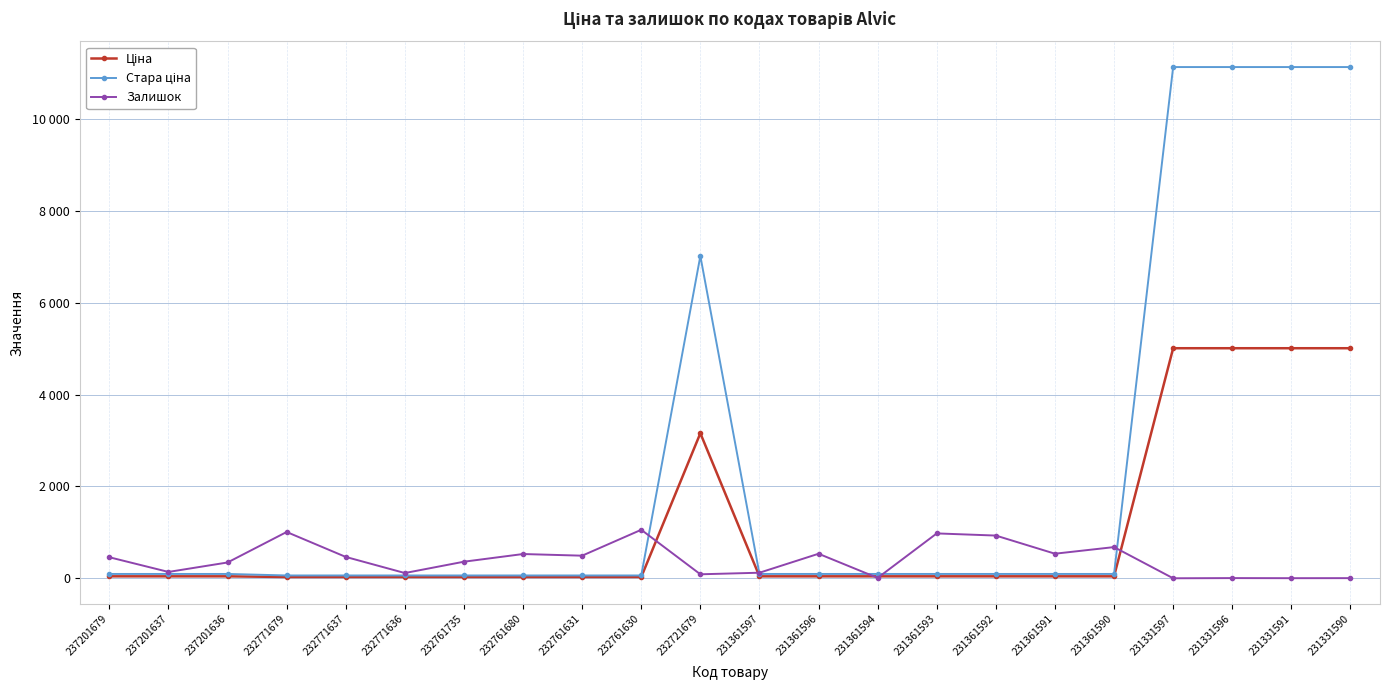

Does the chart have visible grid lines?

Yes